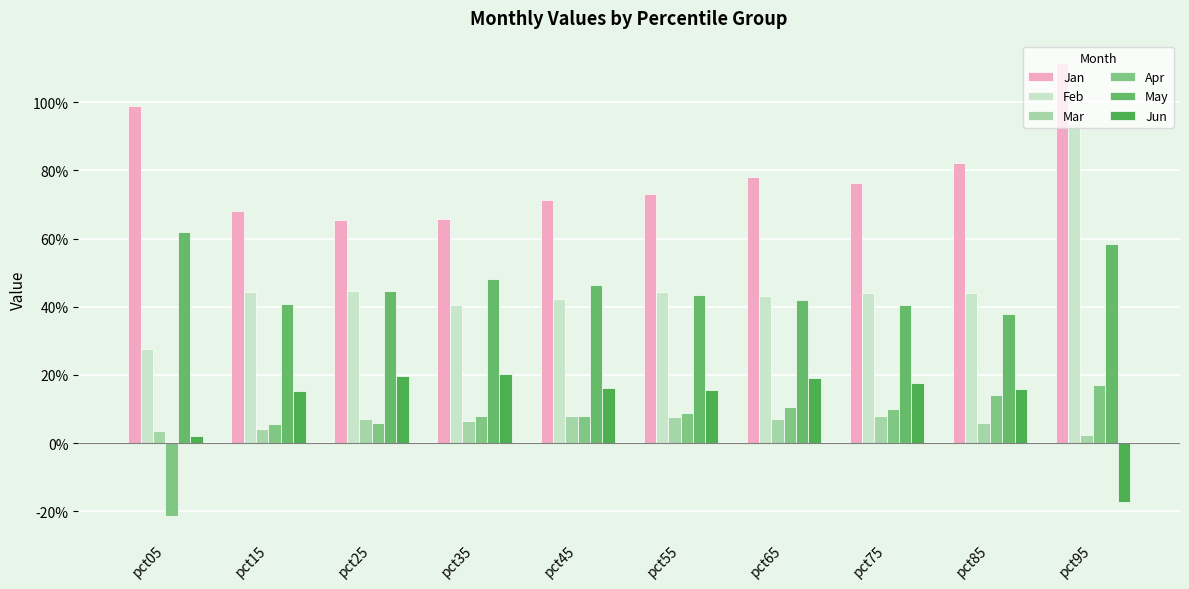

What is the sum of the Apr values at pct85 and pct65?

0.2